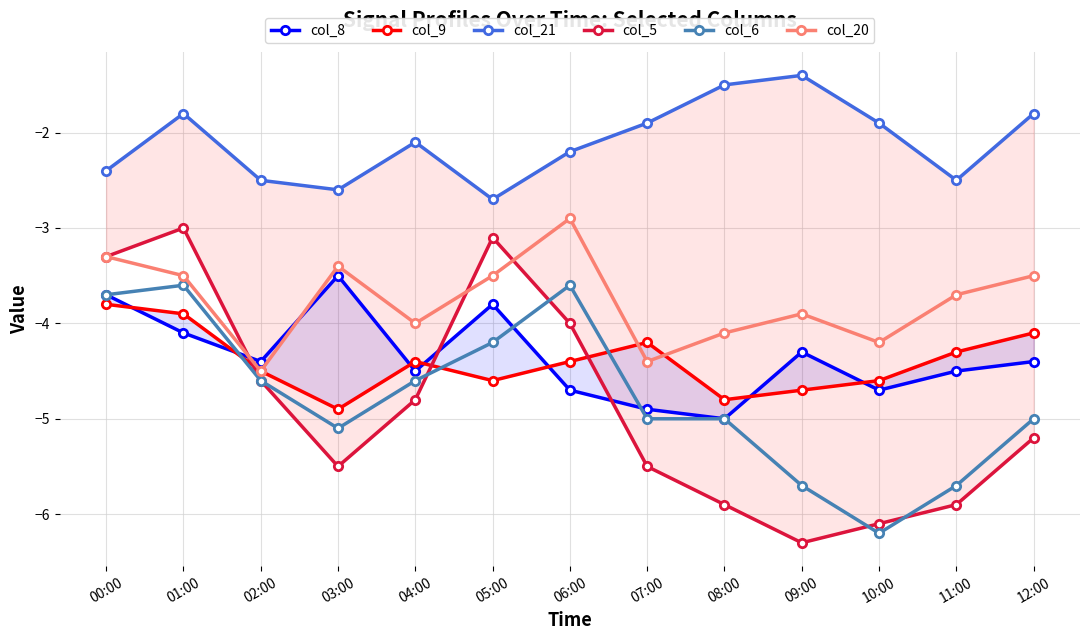

What is the maximum value for col_21?

-1.4